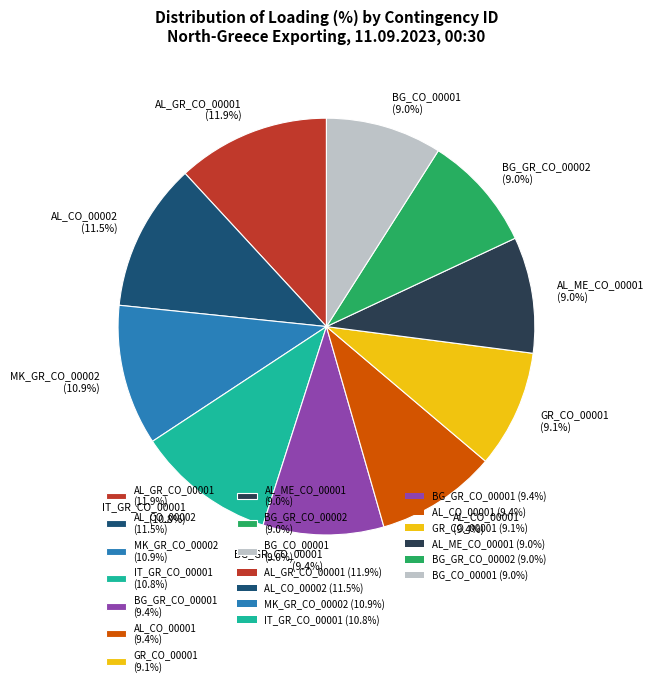

Is AL_CO_00001 (9.4%) the majority of the pie?

No